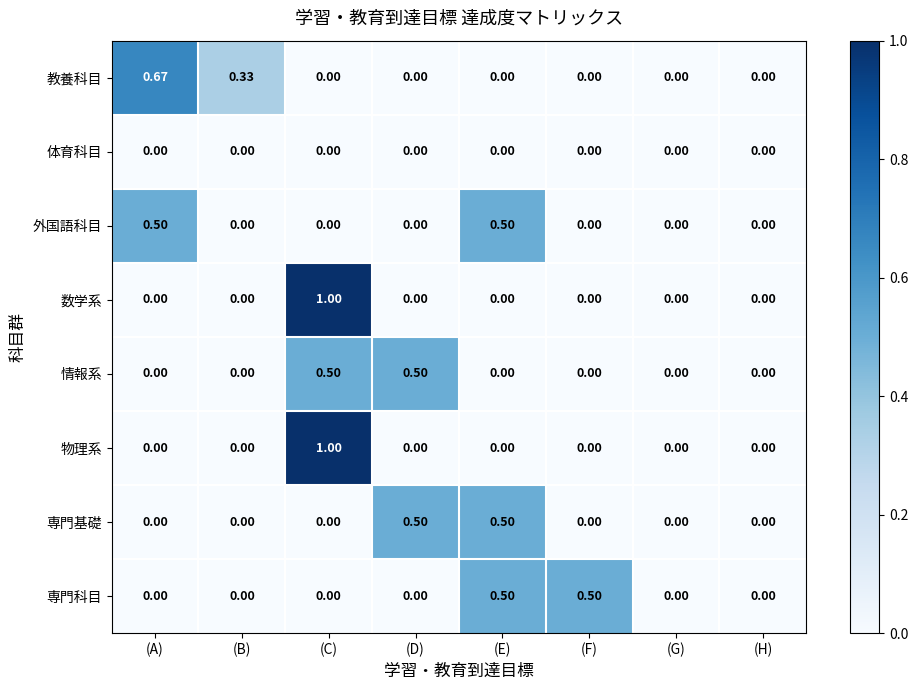

What is the spread (max minus min) of values at (E)?

0.5